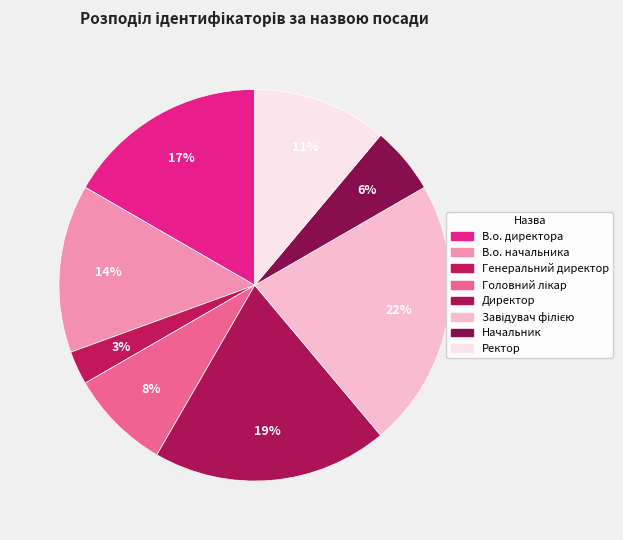

How many segments does this pie chart have?

8